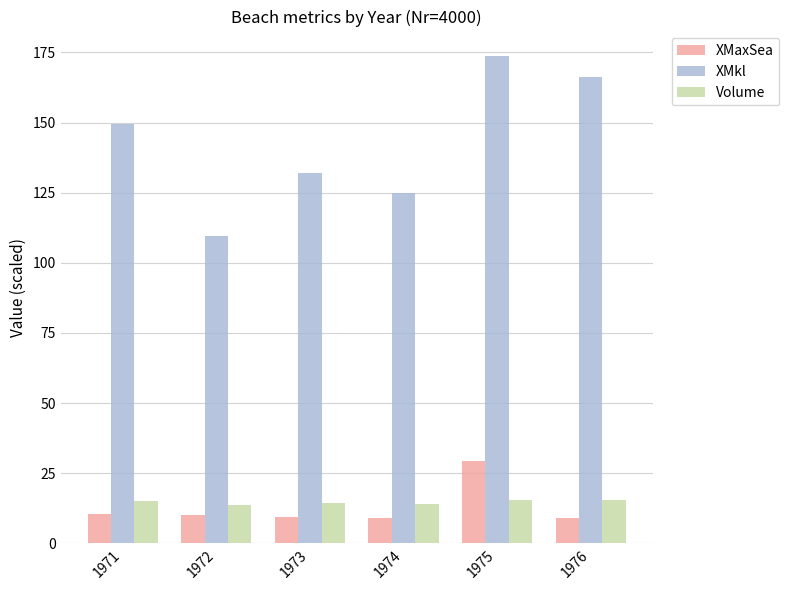

What is the total value across all series at 1973?

155.6